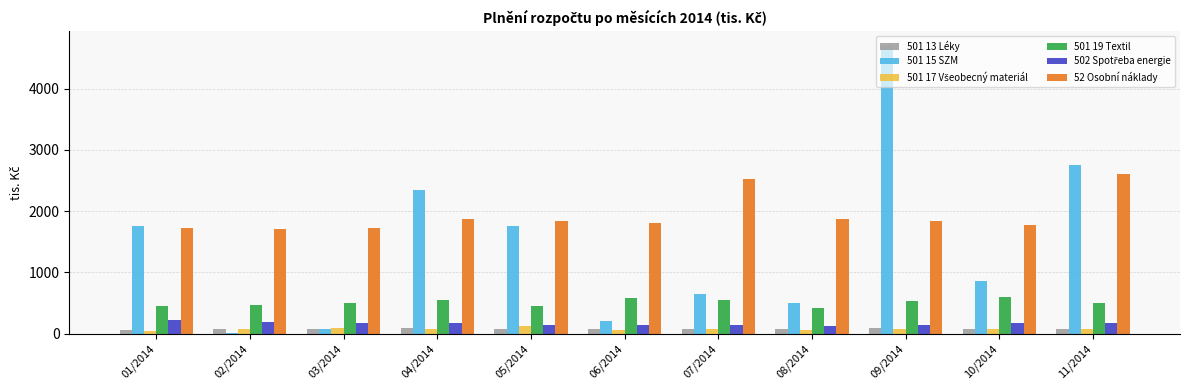

Is it true that 501 13 Léky equals 80.7 at 10/2014?

True